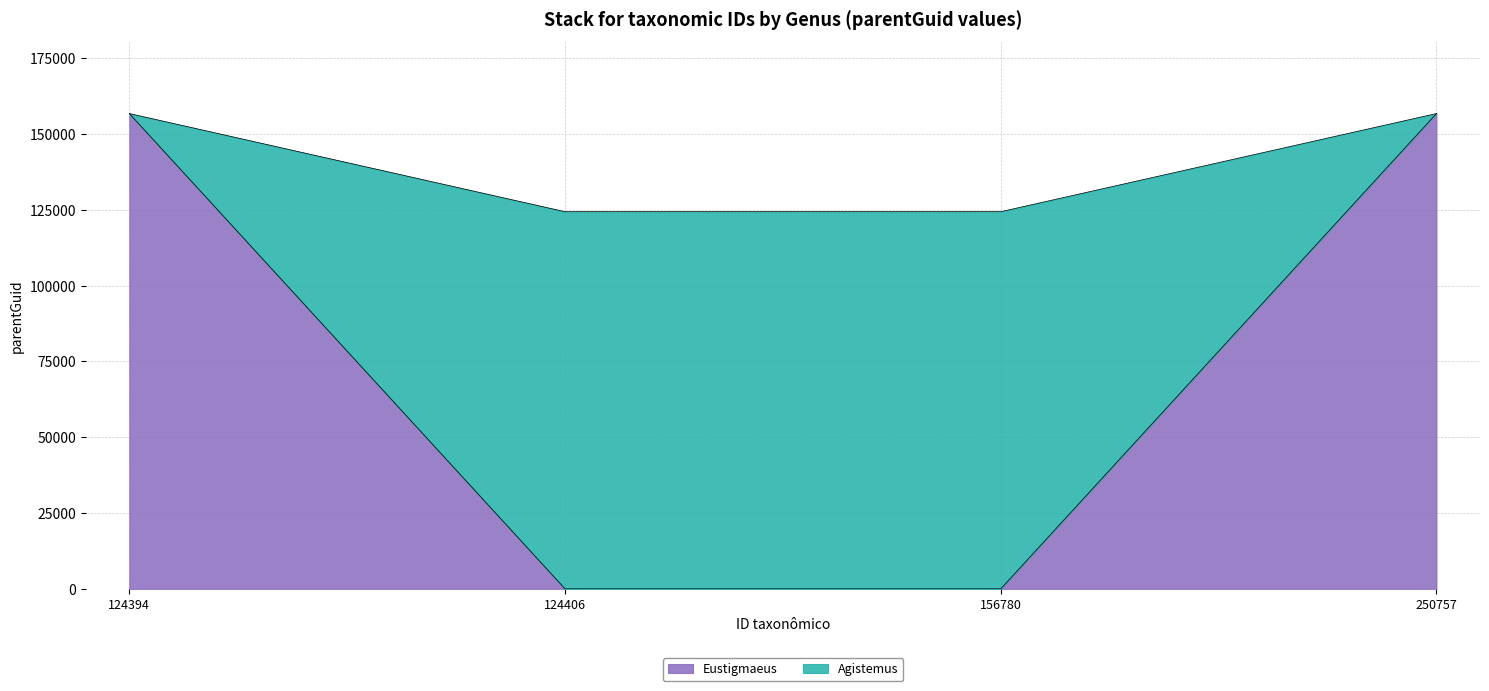

What is the total value across all series at 250757?

156785